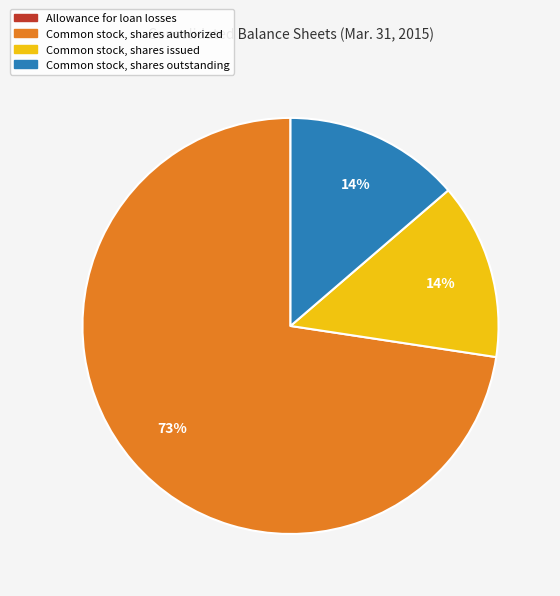

What is the majority slice?

Common stock, shares authorized